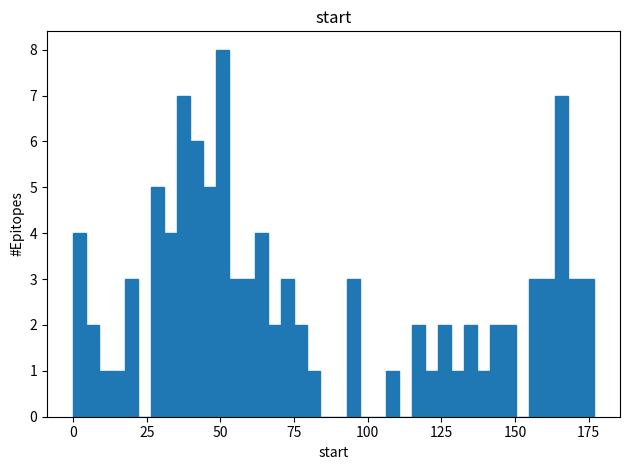

Around what value on the x-axis is the tallest bar? Give the approximate position of its centre, as read against the axis.

50